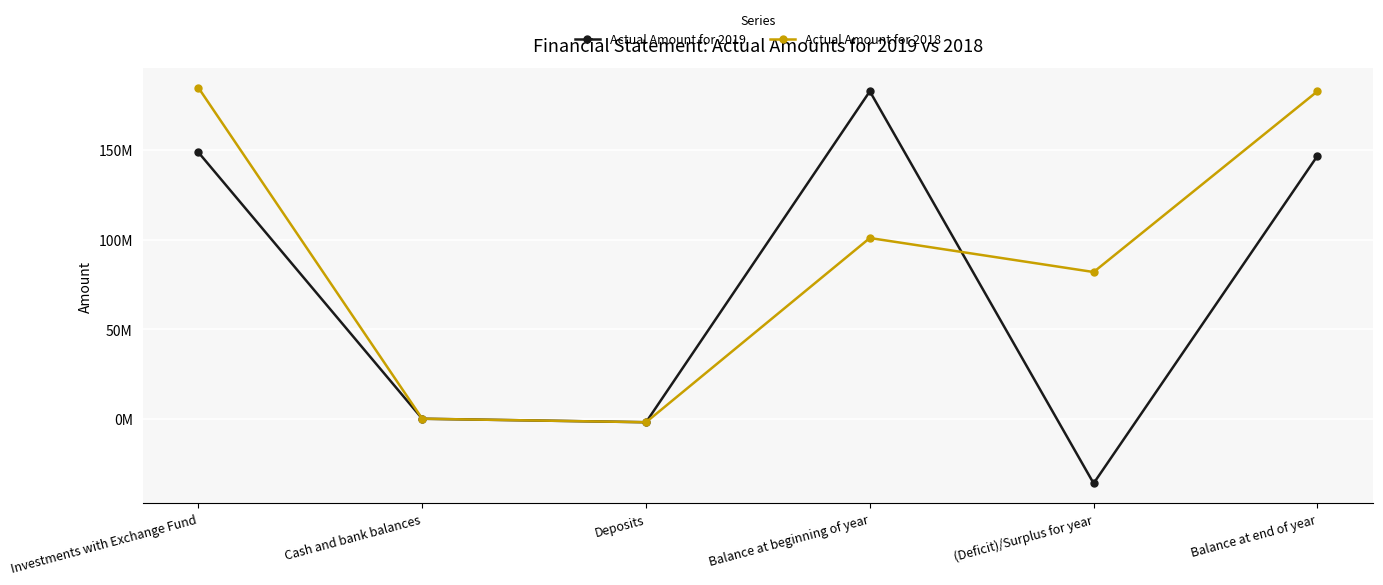

What is the difference between the second highest and second lowest values in the Actual Amount for 2018 series?

182748339